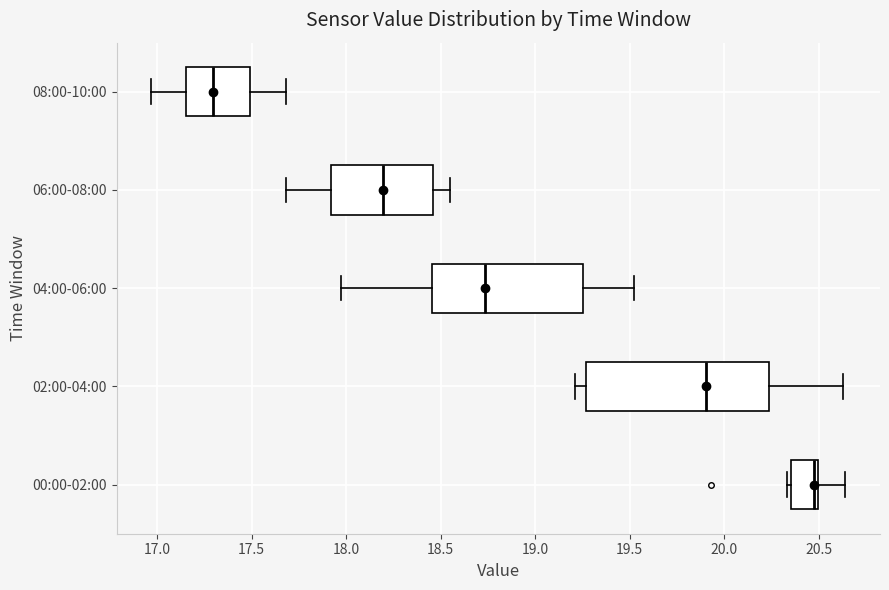

Where does the right whisker of the box for 06:00-08:00 end on the x-axis? The values are not printed on the chart, so give them approximately, as read against the axis.

18.55